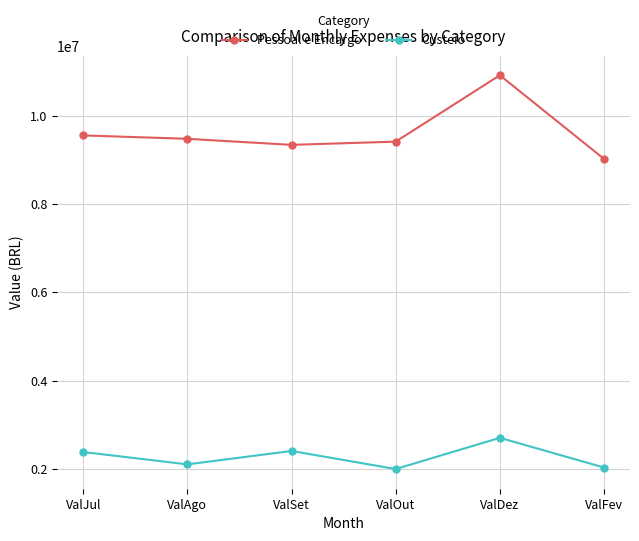

Where is the first local maximum for Custeio?

ValSet